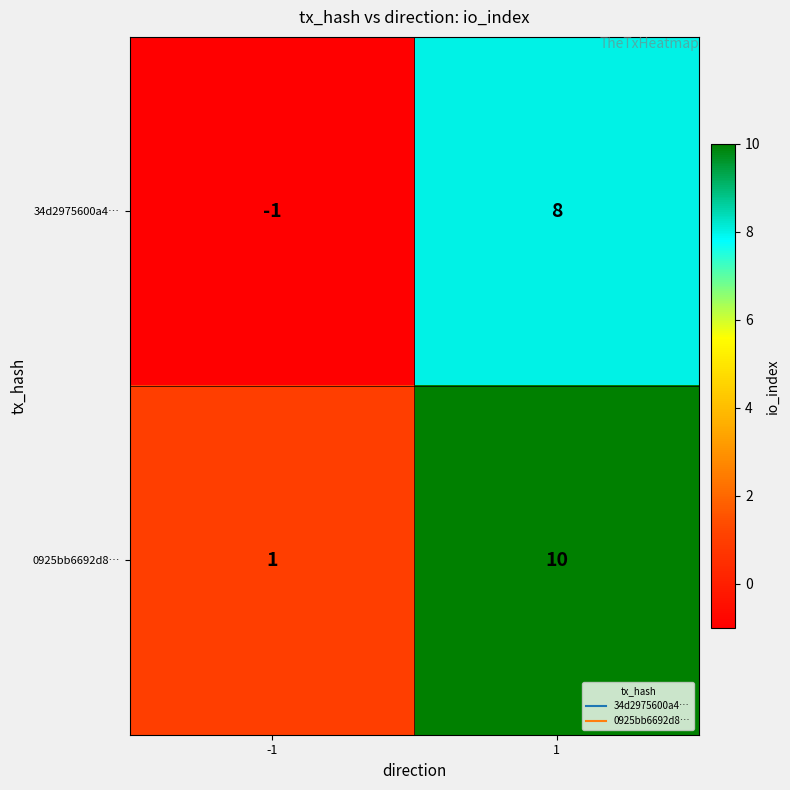

Reading left to right, what are all the values shown in this chart?

34d2975600a4…: -1	8
0925bb6692d8…: 1	10